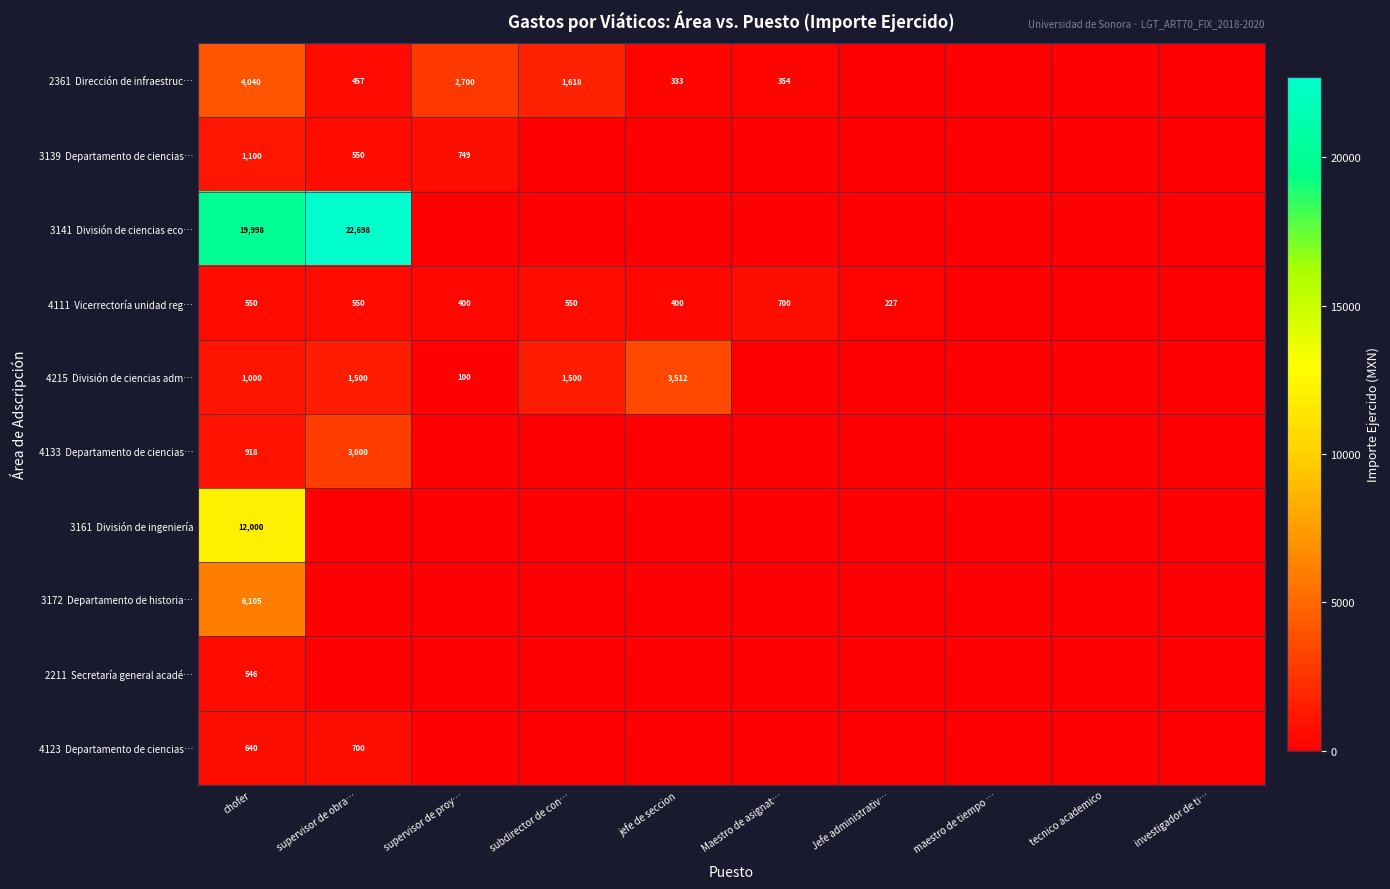

How many values in 4133 Departamento de ciencias… are above zero?

2